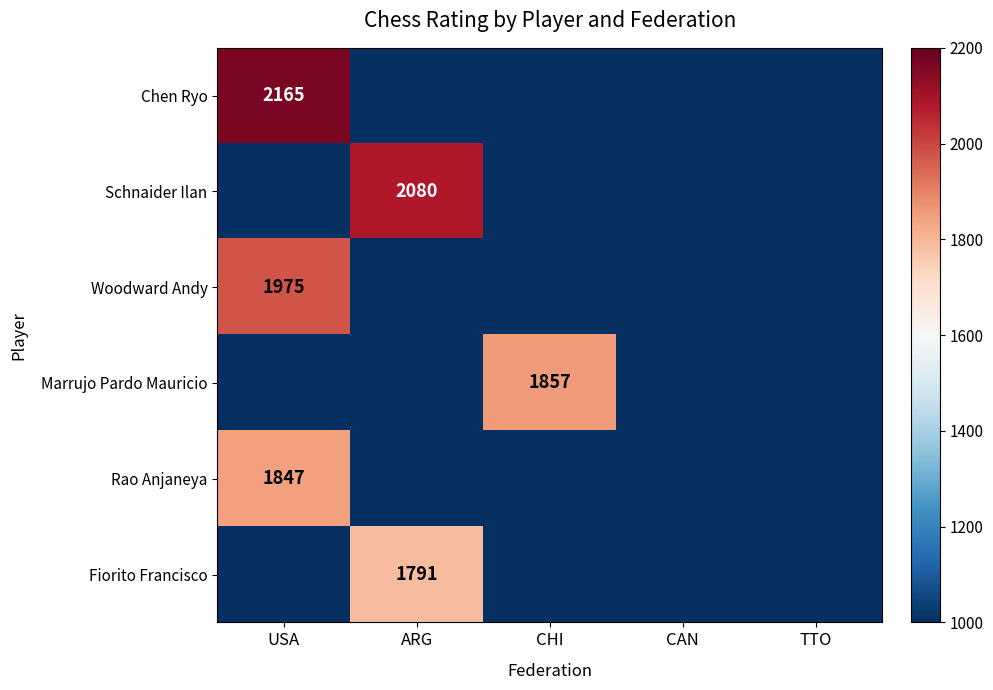

True or false: Marrujo Pardo Mauricio has a value of 1857 at CHI.

True